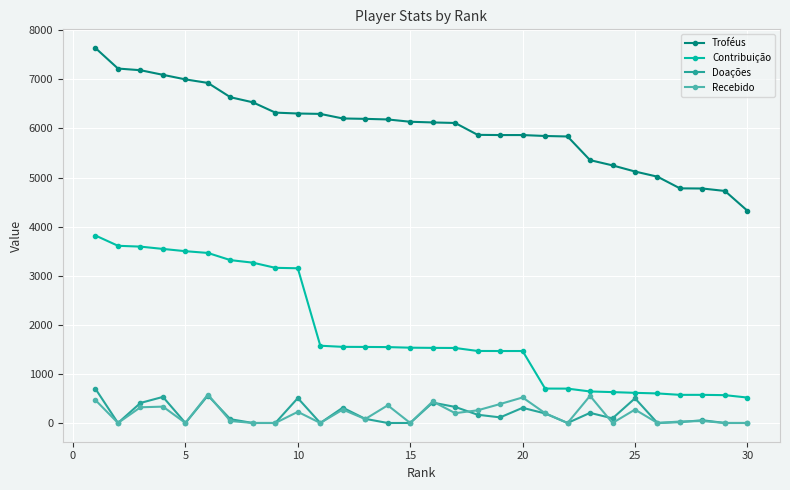

What is the lowest value of the Contribuição series?

518